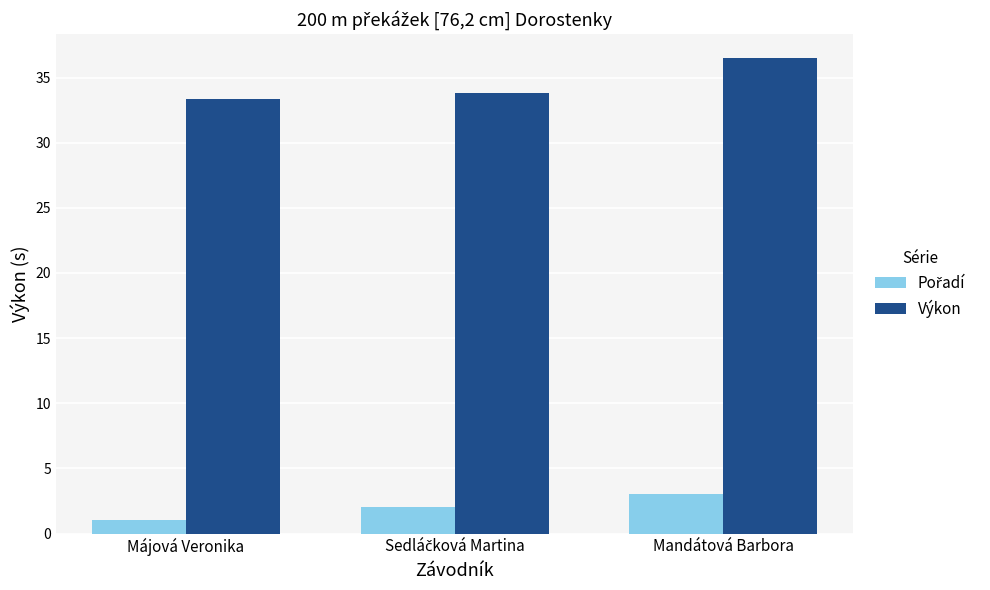

Is it true that Výkon equals 36.5 at Mandátová Barbora?

True